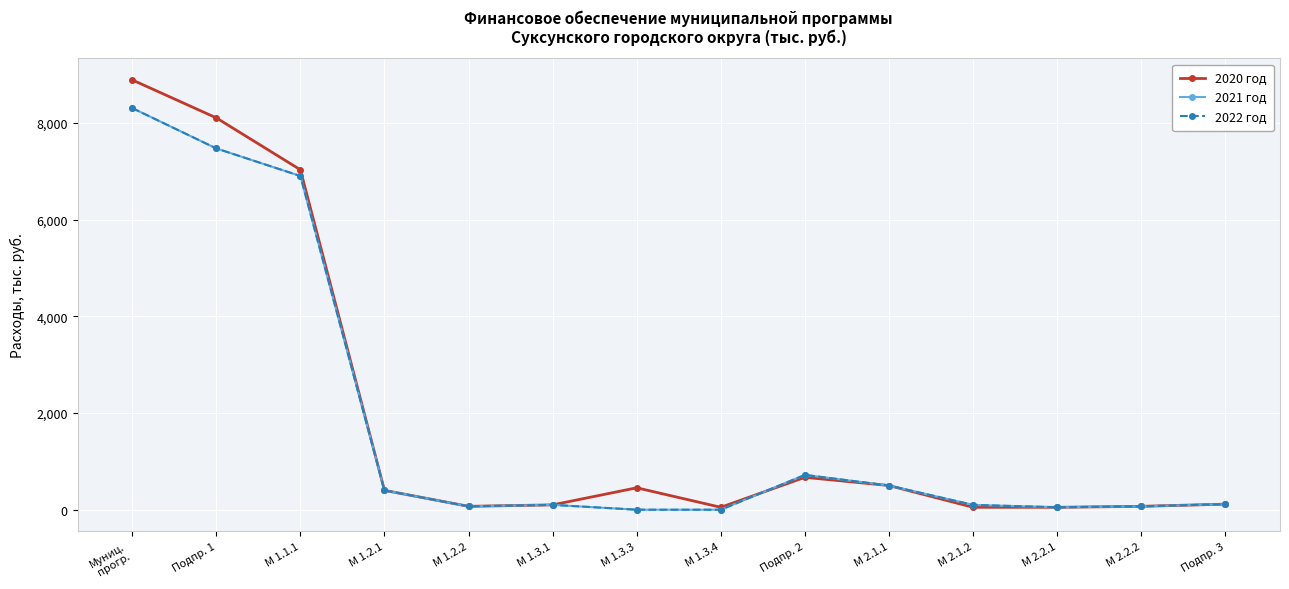

What is the label of the 3rd point from the left?

М 1.1.1